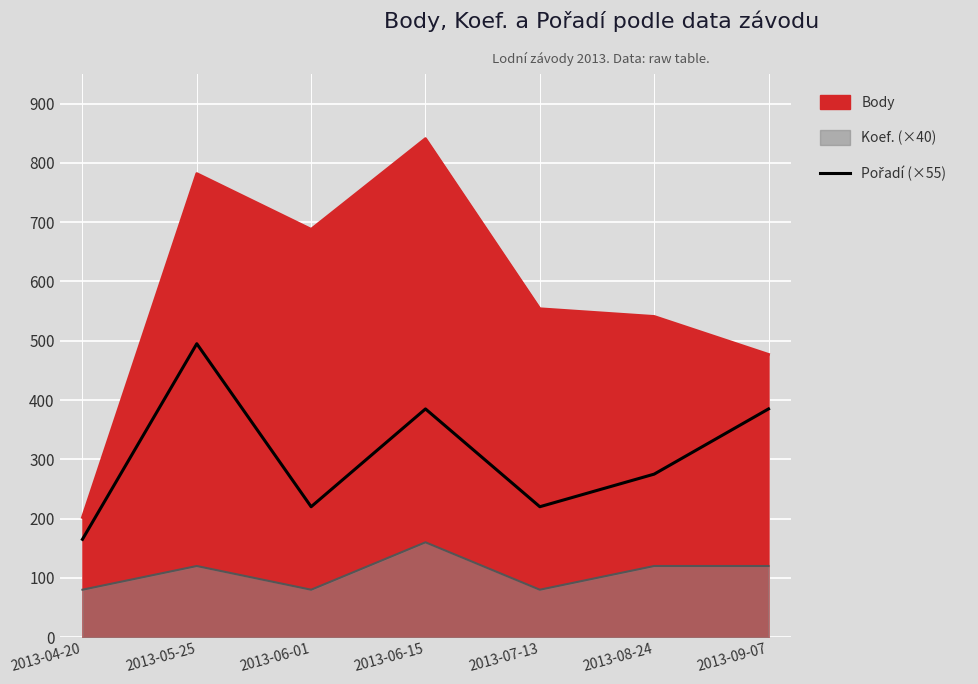

The value at 2013-06-15 is 596. True or false?

False